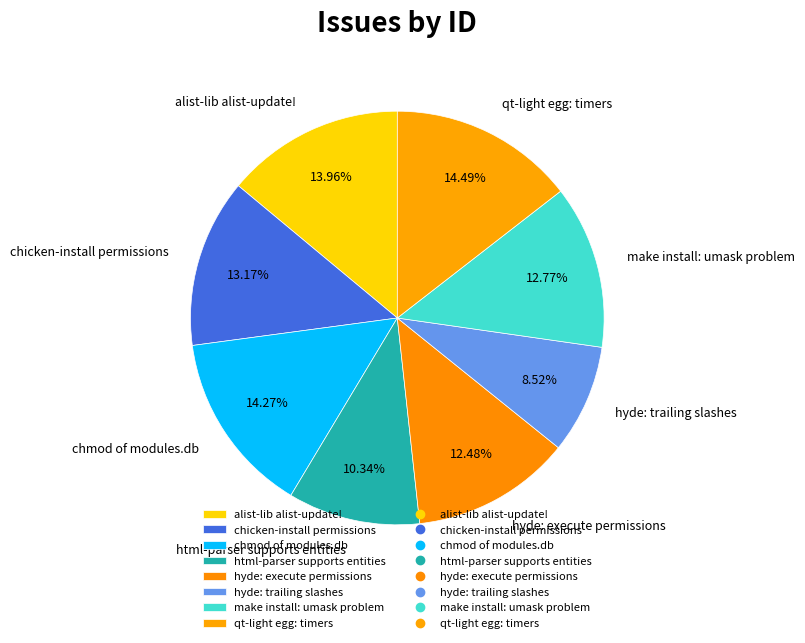

Which has a higher value, qt-light egg: timers or chicken-install permissions?

qt-light egg: timers